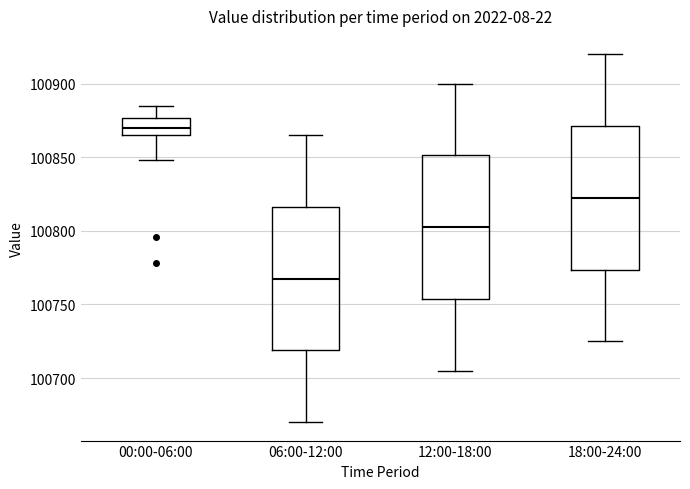

Which box has the highest median line?

00:00-06:00